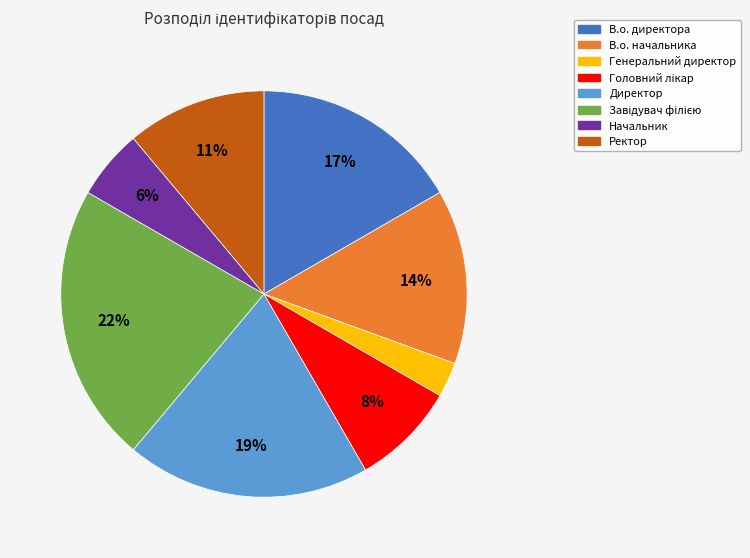

To the nearest percent, what is the difference between the largest and smallest slice percentages?

19%